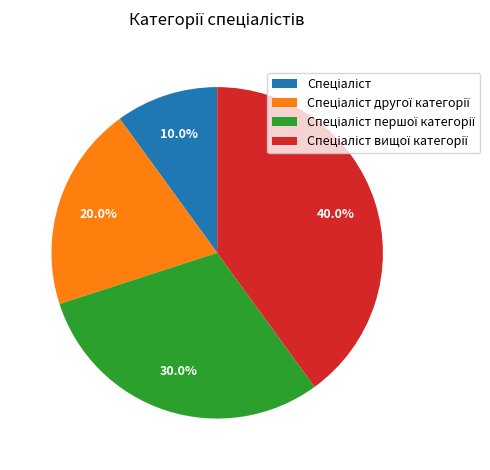

Is there a majority slice in this chart?

No